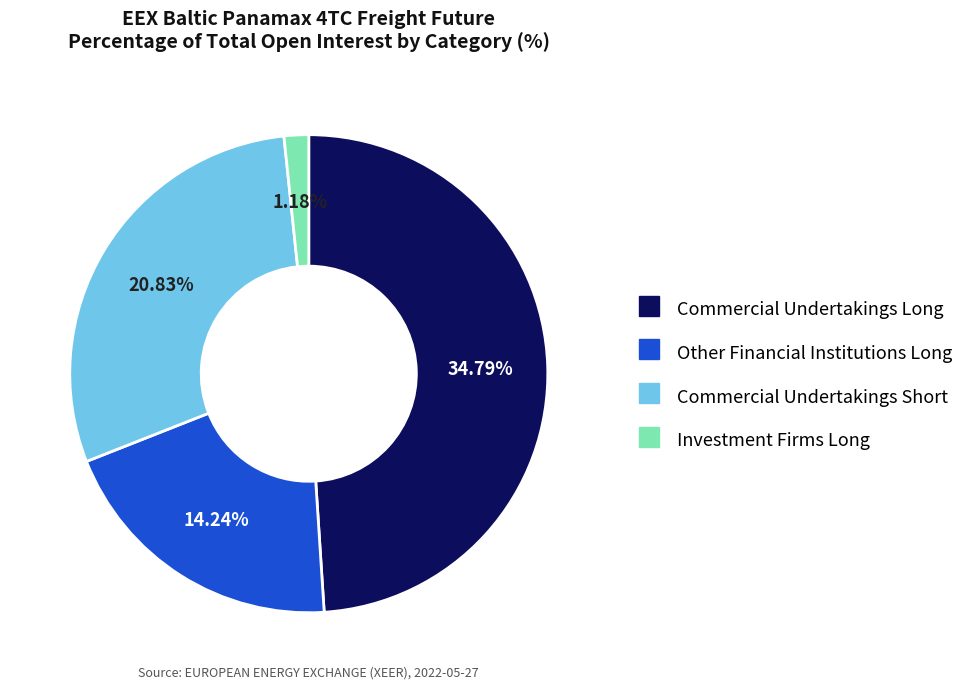

Between Commercial Undertakings Long and Other Financial Institutions Long, which is larger?

Commercial Undertakings Long